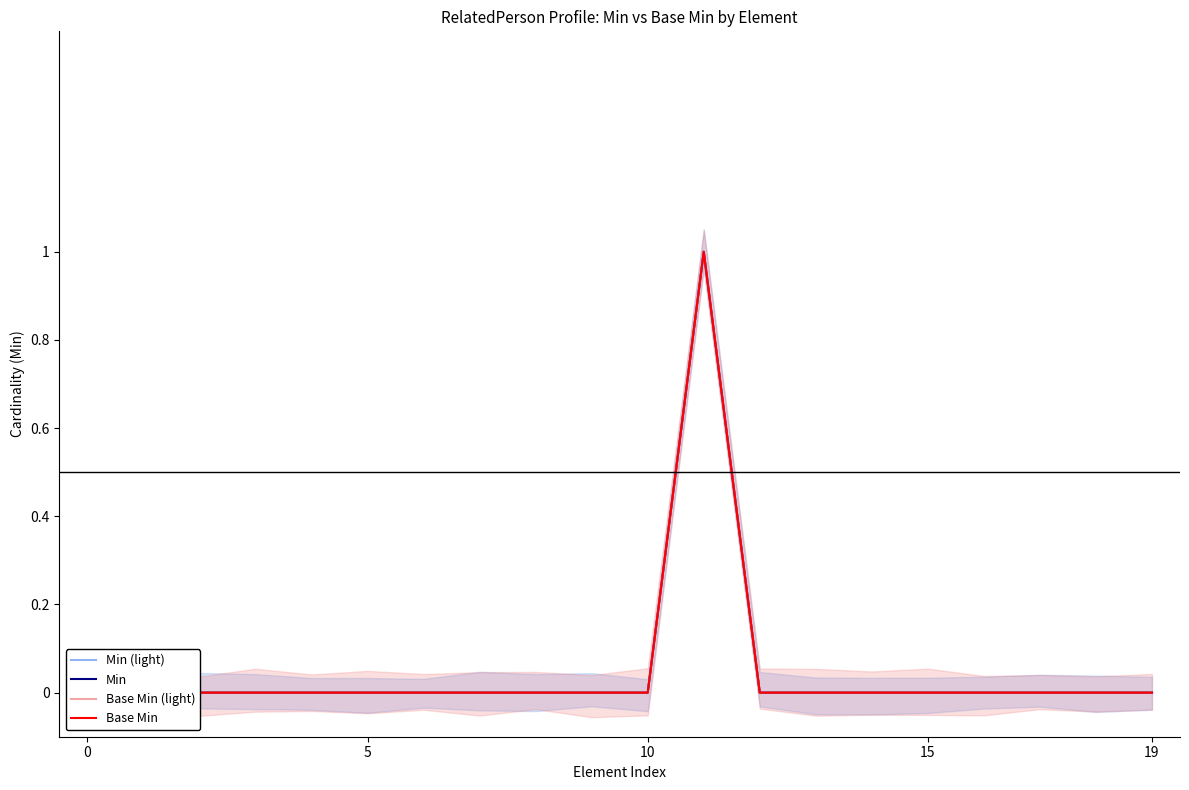

Is this an area chart (filled region under the line)?

No